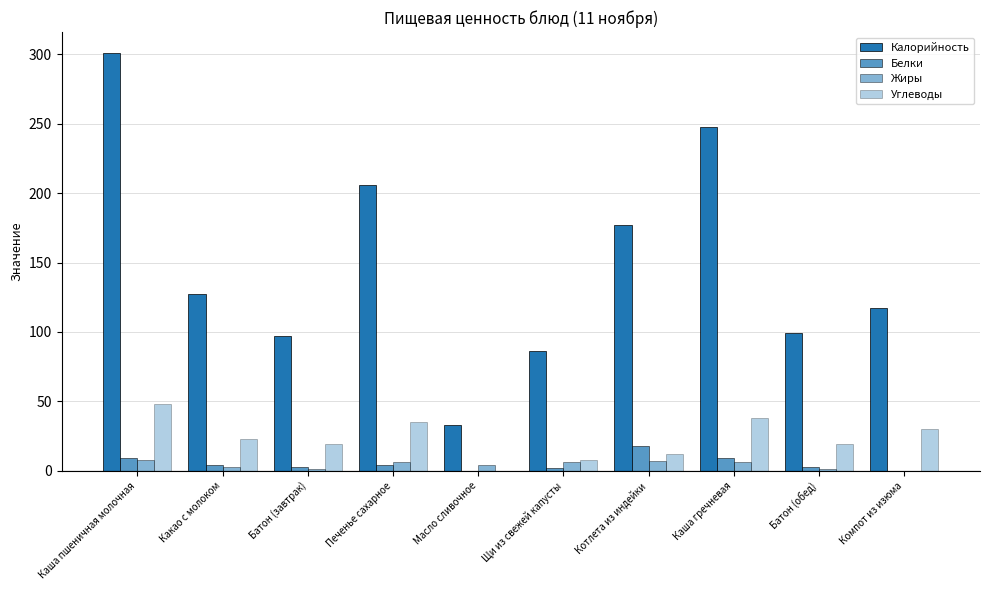

Are the bars horizontal?

No